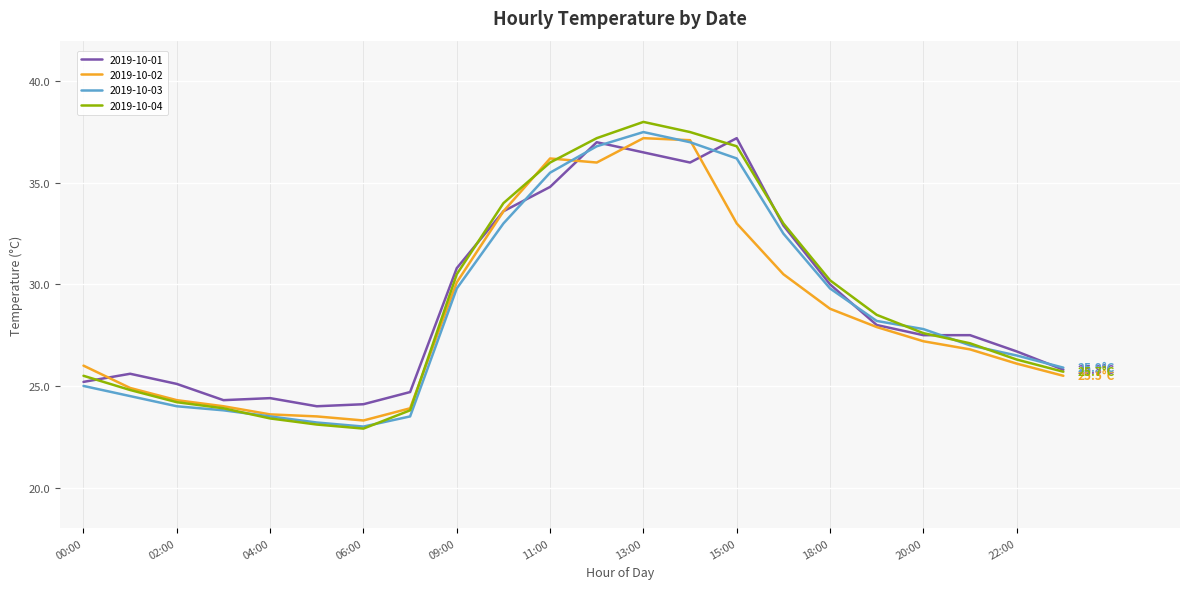

Which series has the widest spread of values?

2019-10-04